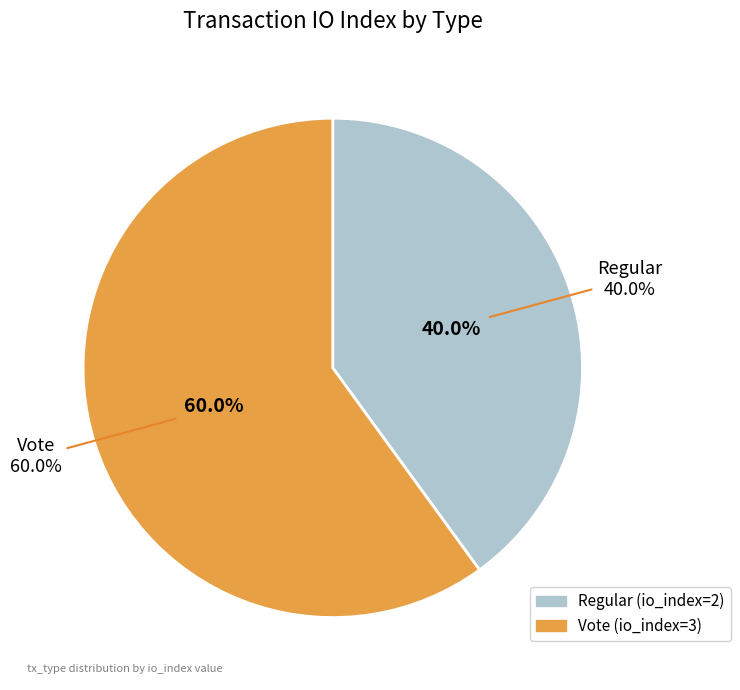

Which category has the smallest portion of the pie?

Regular